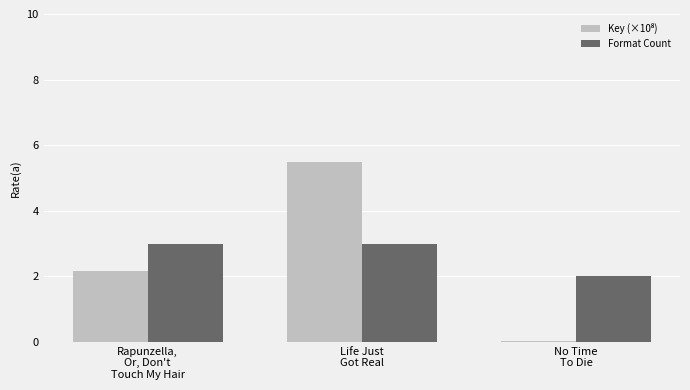

What is the sum of the Format Count values at No Time
To Die and Rapunzella,
Or, Don't
Touch My Hair?

5.0